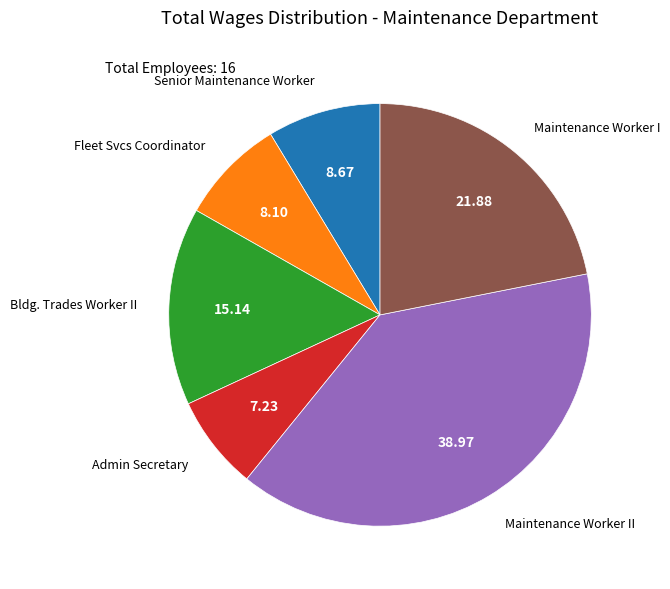

Approximately how many times larger is the value at Admin Secretary compared to Bldg. Trades Worker II?

0.5